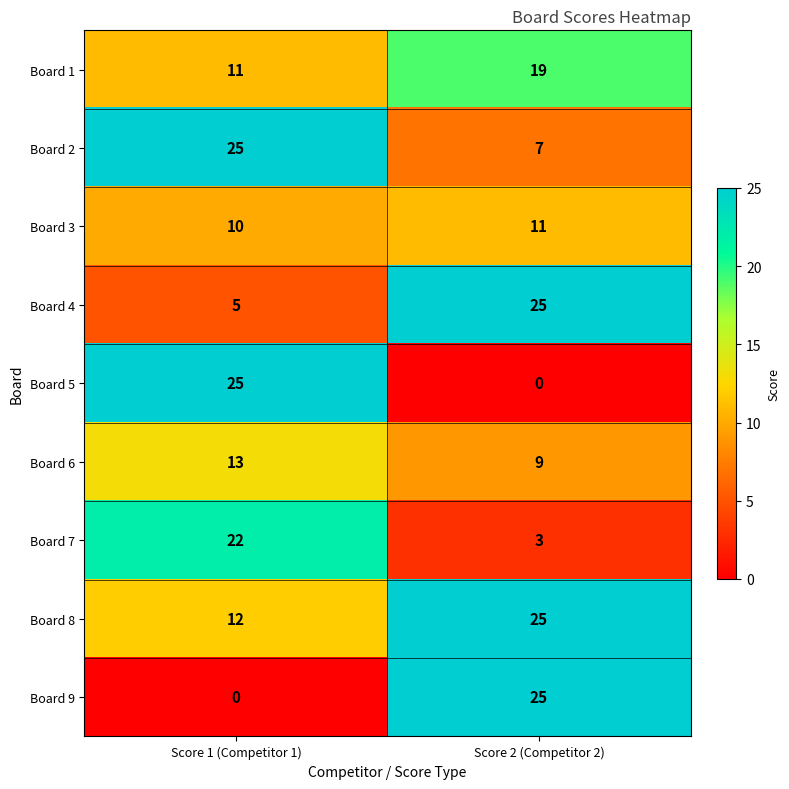

The value of Board 4 at Score 1 (Competitor 1) is 5. True or false?

True